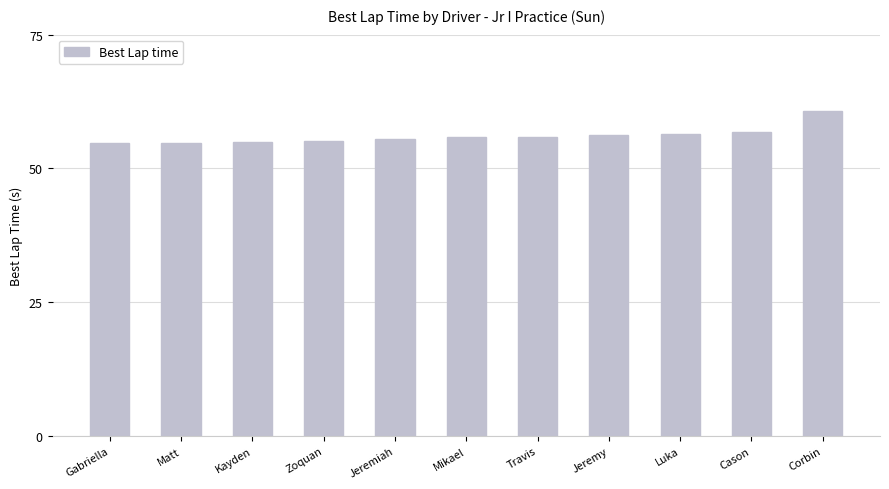

The chart shows a value of 54.8 at Matt. True or false?

True